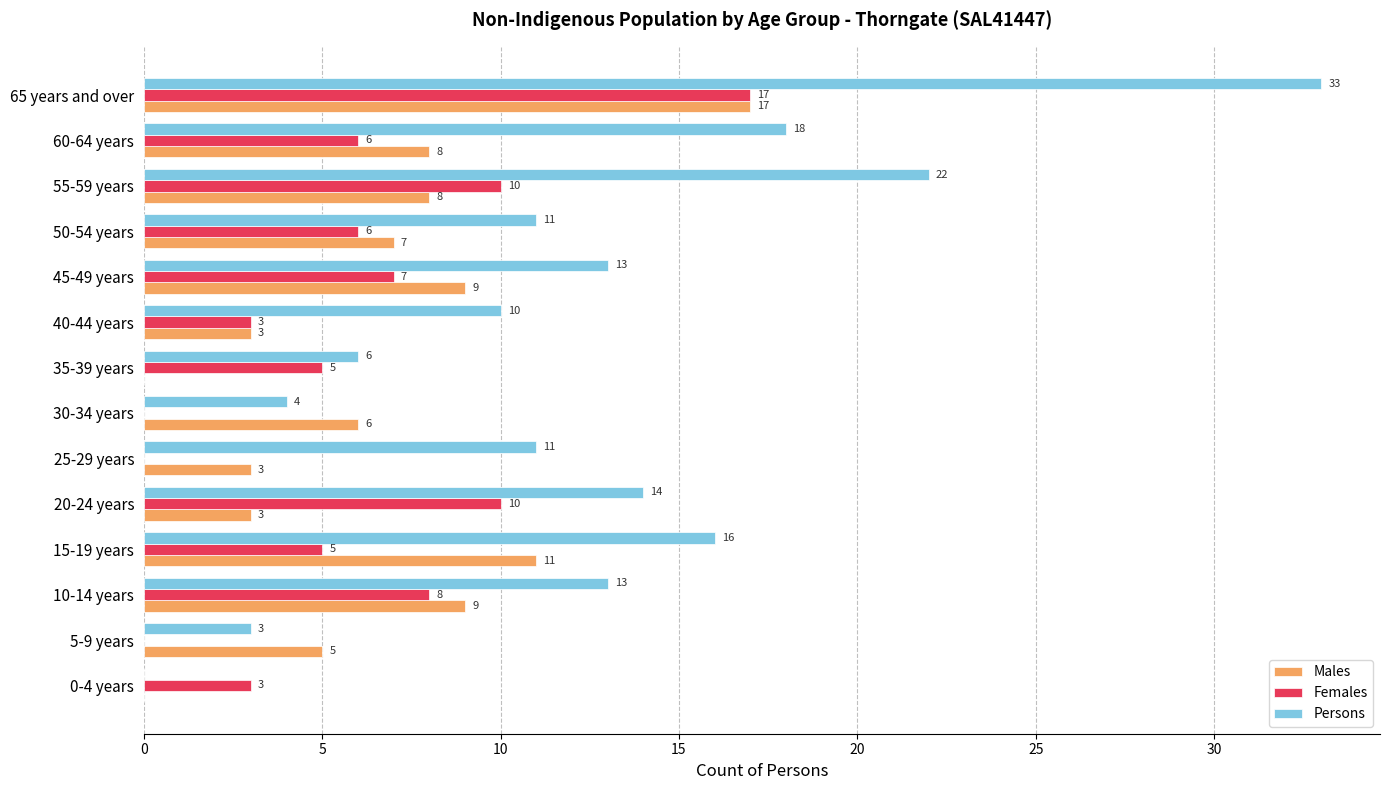

What value does the Males series have at 65 years and over, to the nearest 10?

20